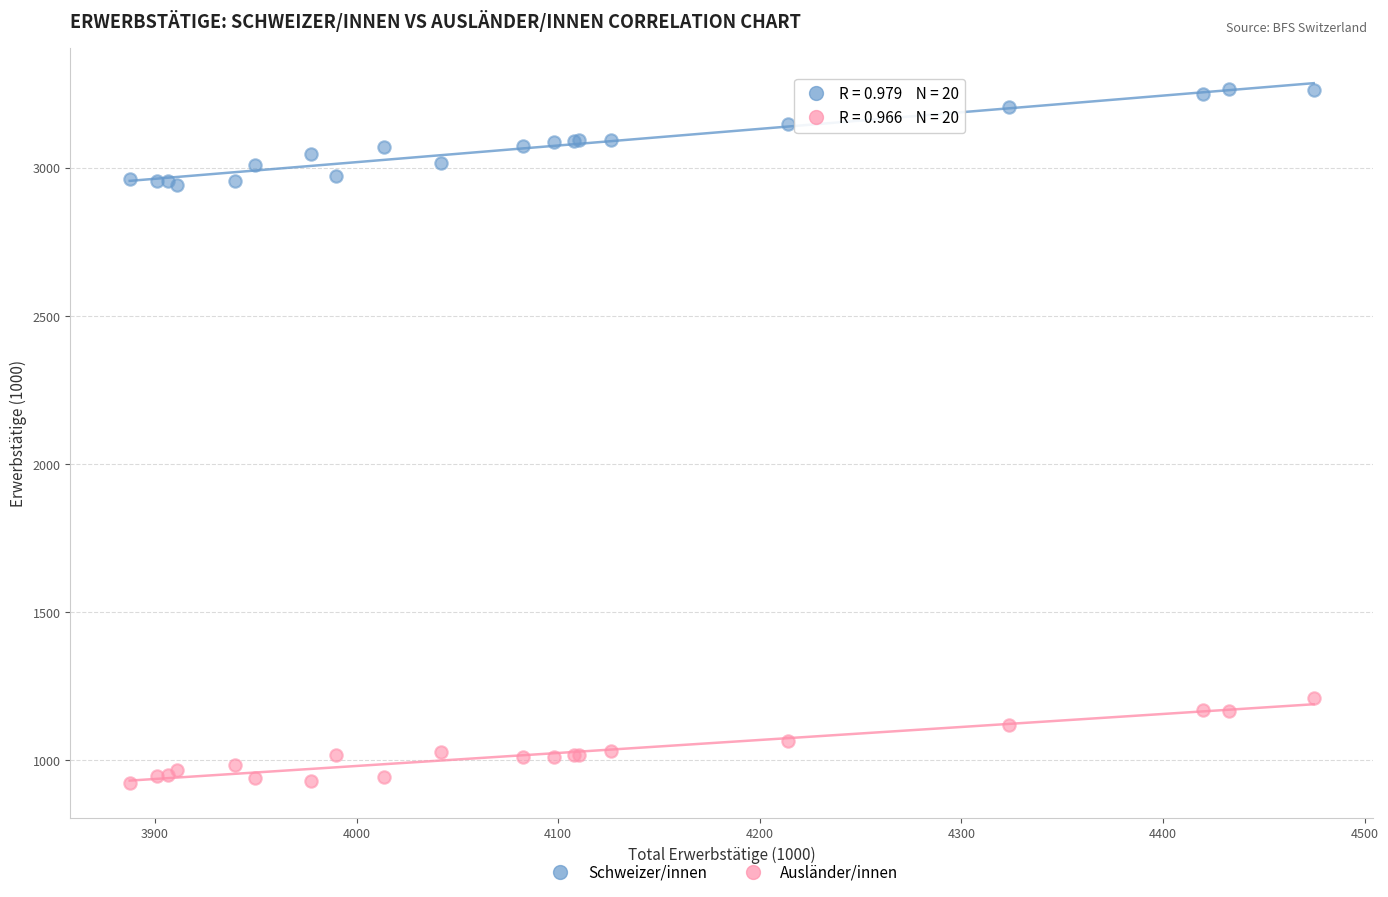

Which series has the widest spread of Y values?

Schweizer/innen